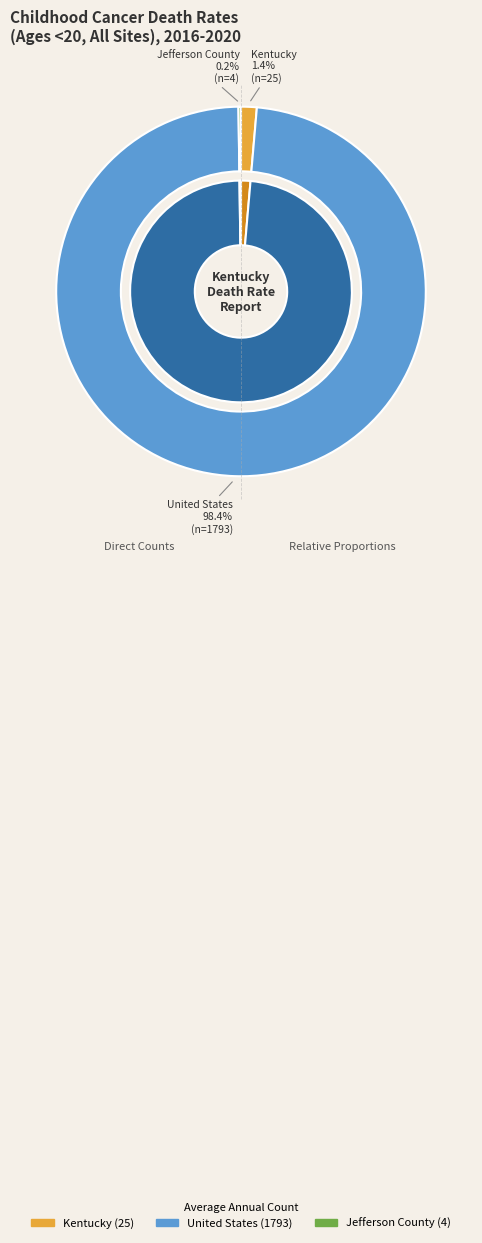

Rank the categories by value from highest to lowest.

United States, Kentucky, Jefferson County